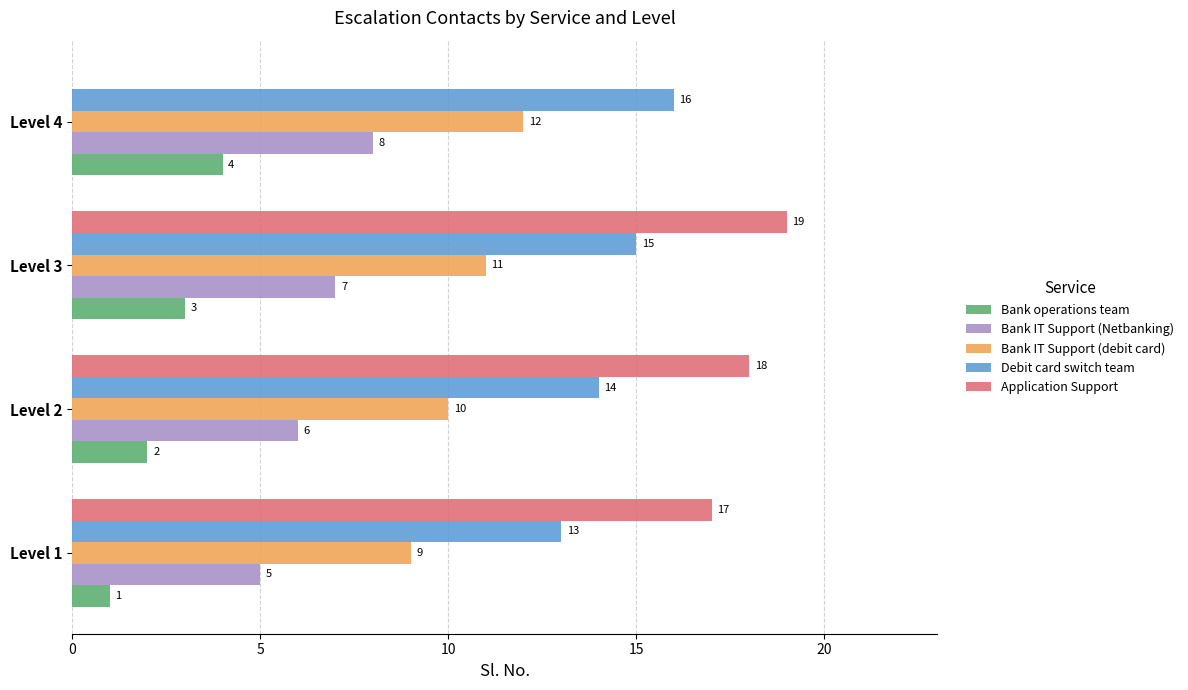

What are all the series names shown in the legend?

Bank operations team, Bank IT Support (Netbanking), Bank IT Support (debit card), Debit card switch team, Application Support